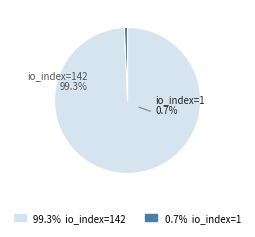

To the nearest percent, what is the combined percentage of io_index=1 and io_index=142?

100%